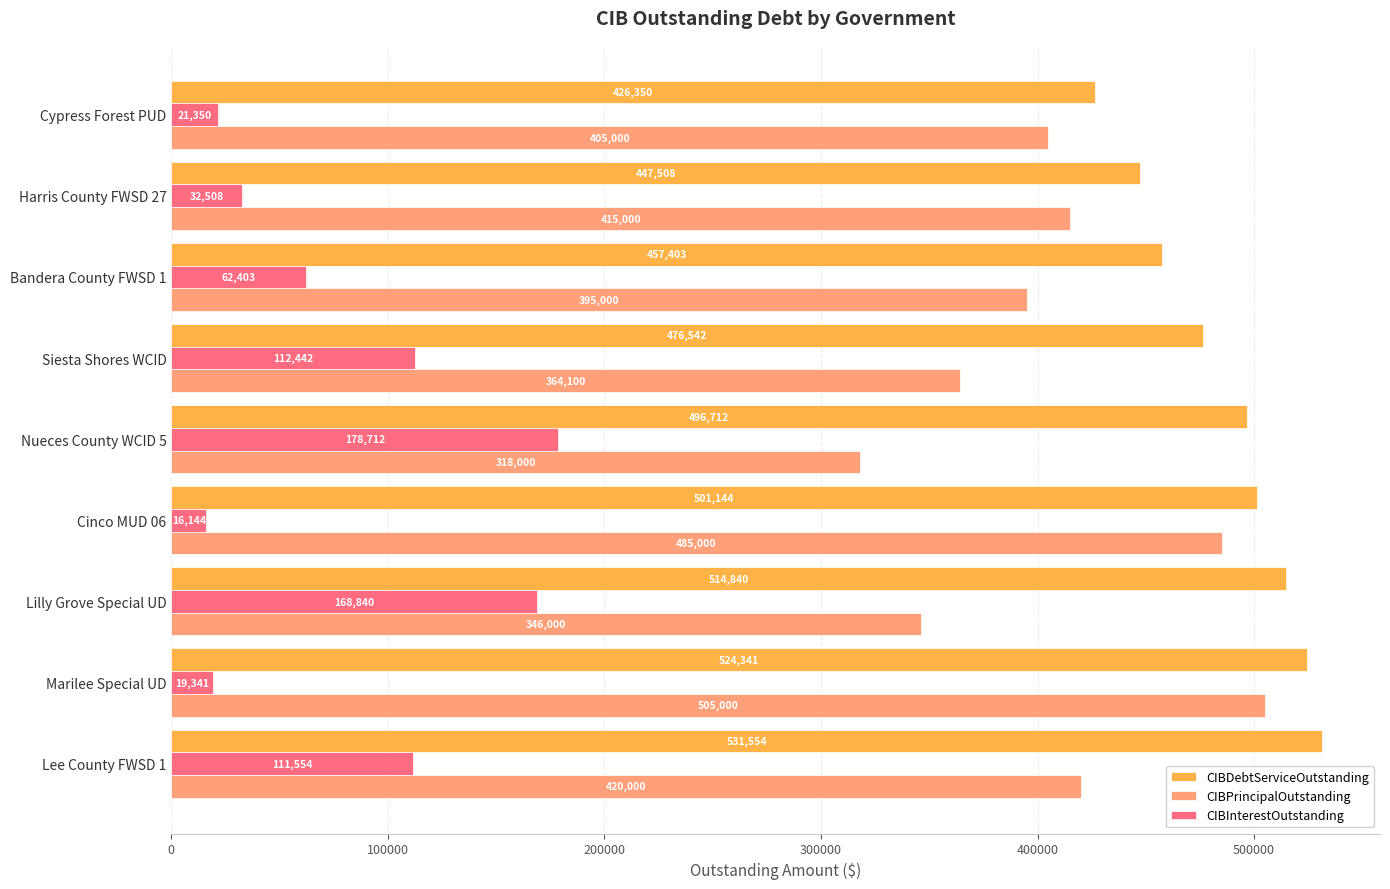

How many values in the CIBInterestOutstanding series are below 62403?

4